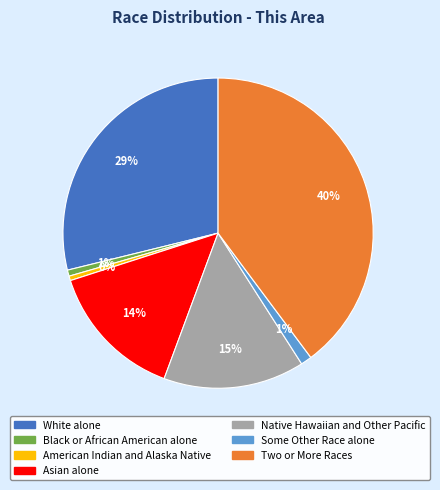

What is the largest slice in the pie chart?

Two or More Races